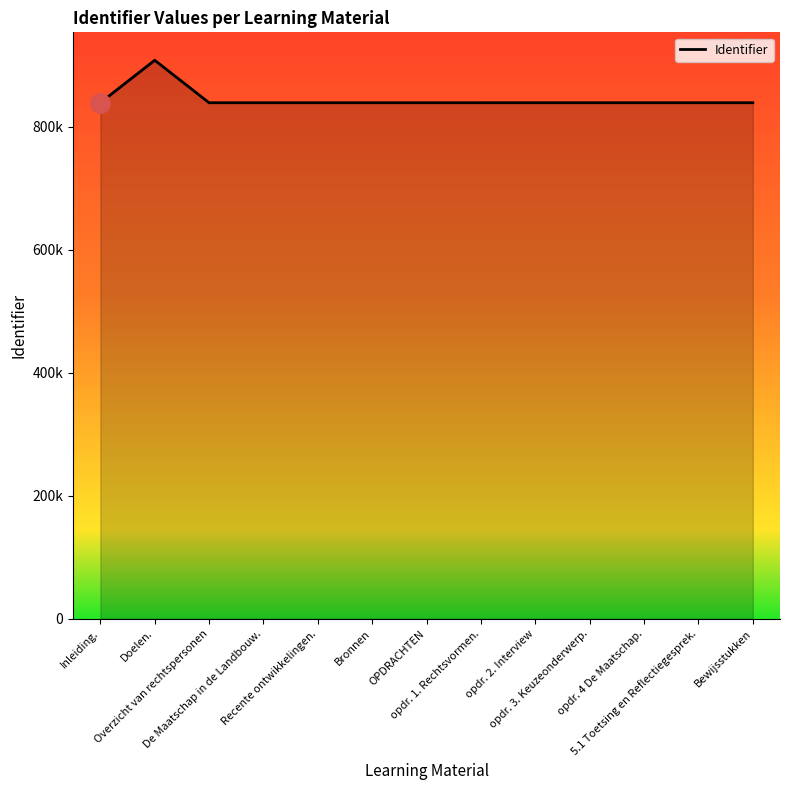

Does the chart display data point markers on the line(s)?

No